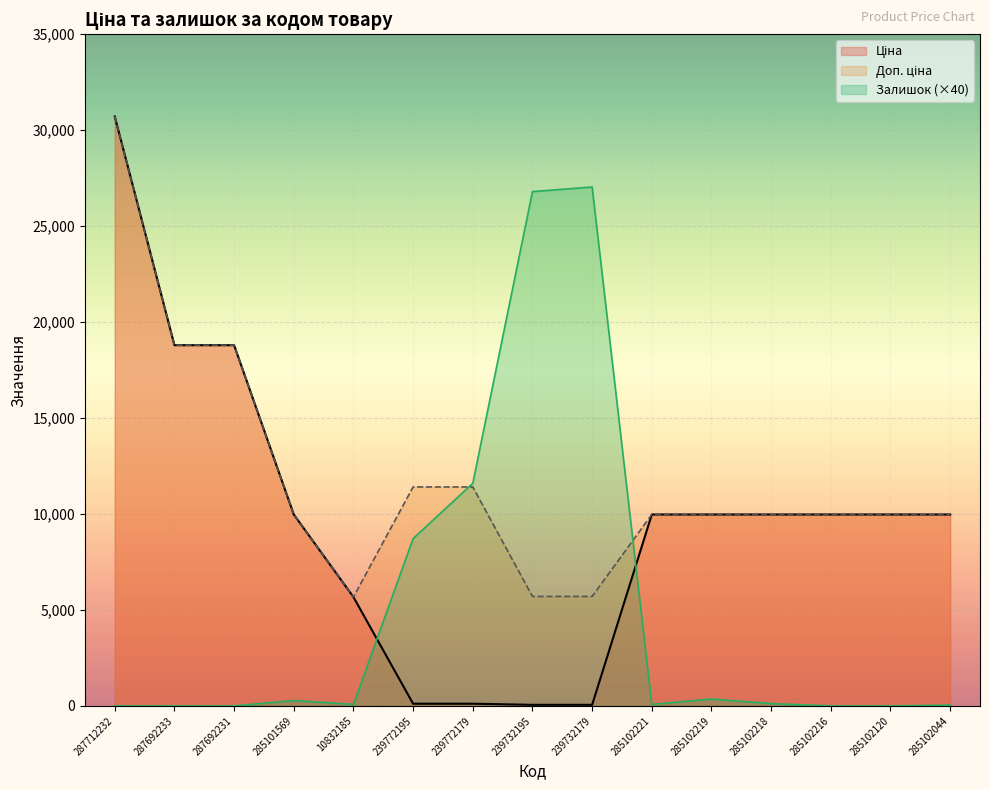

The Доп. ціна series shows 9975.0 at 285102221. True or false?

True